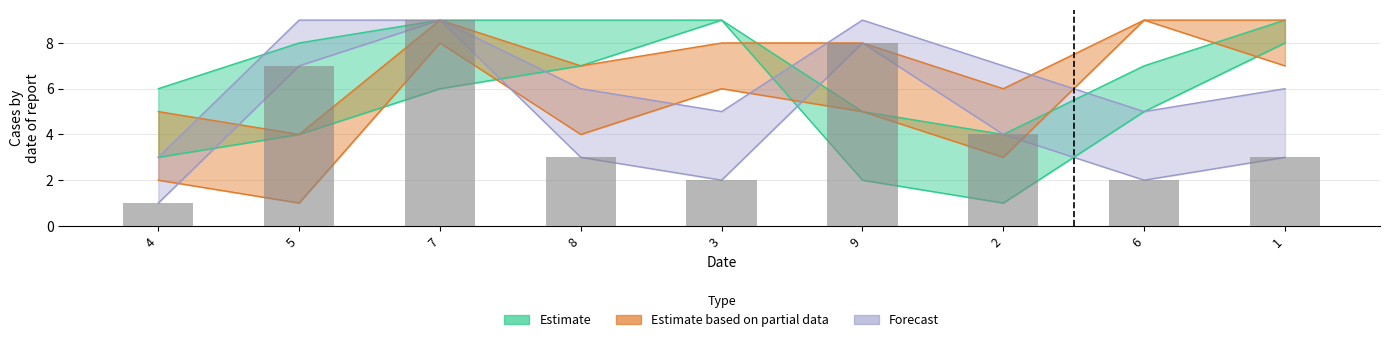

How many values in the Forecast series exceed 3?

4